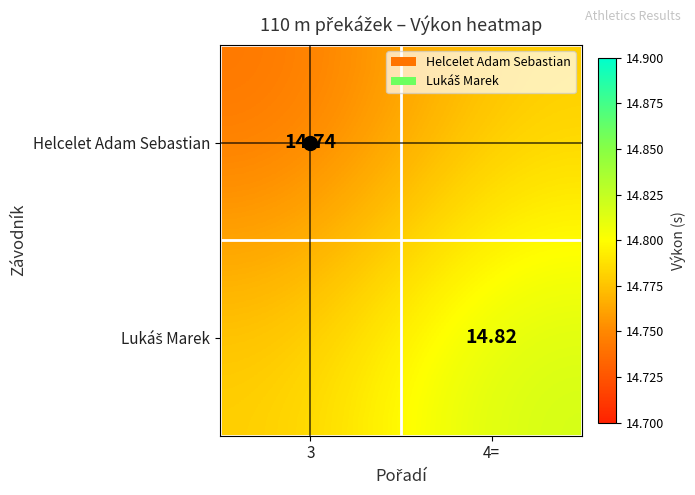

The value of Lukáš Marek at 3 is 14.8. True or false?

True